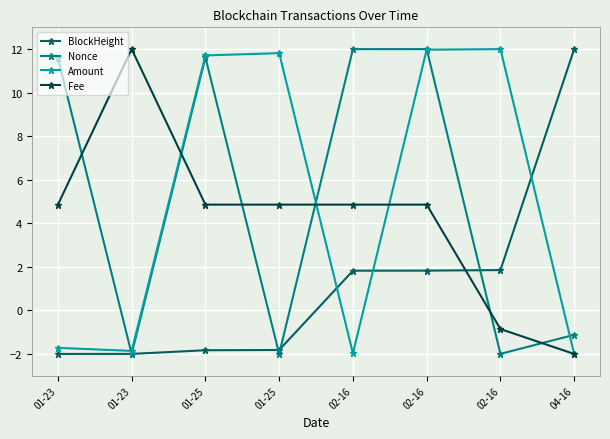

Which has a higher value, 01-23 or 01-25?

01-25